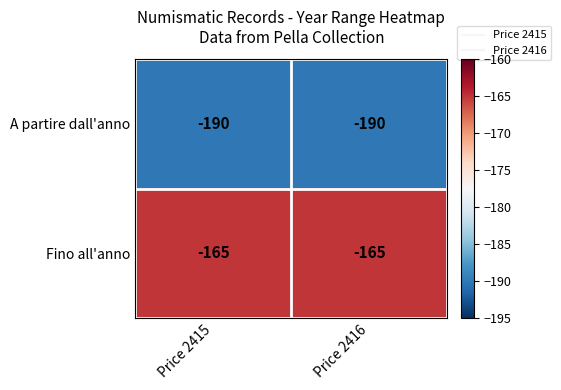

Rank the series by their maximum value, from lowest to highest.

A partire dall'anno, Fino all'anno